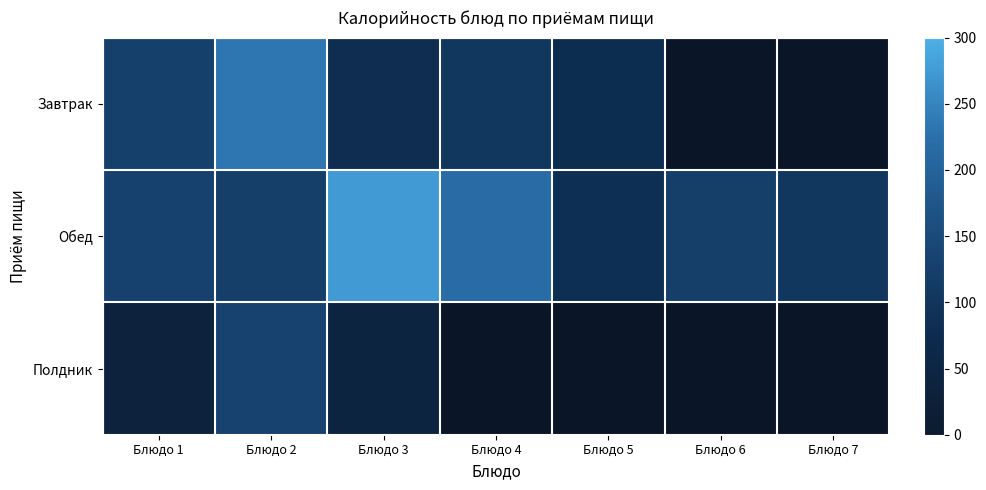

Count the number of data series in this chart.

3